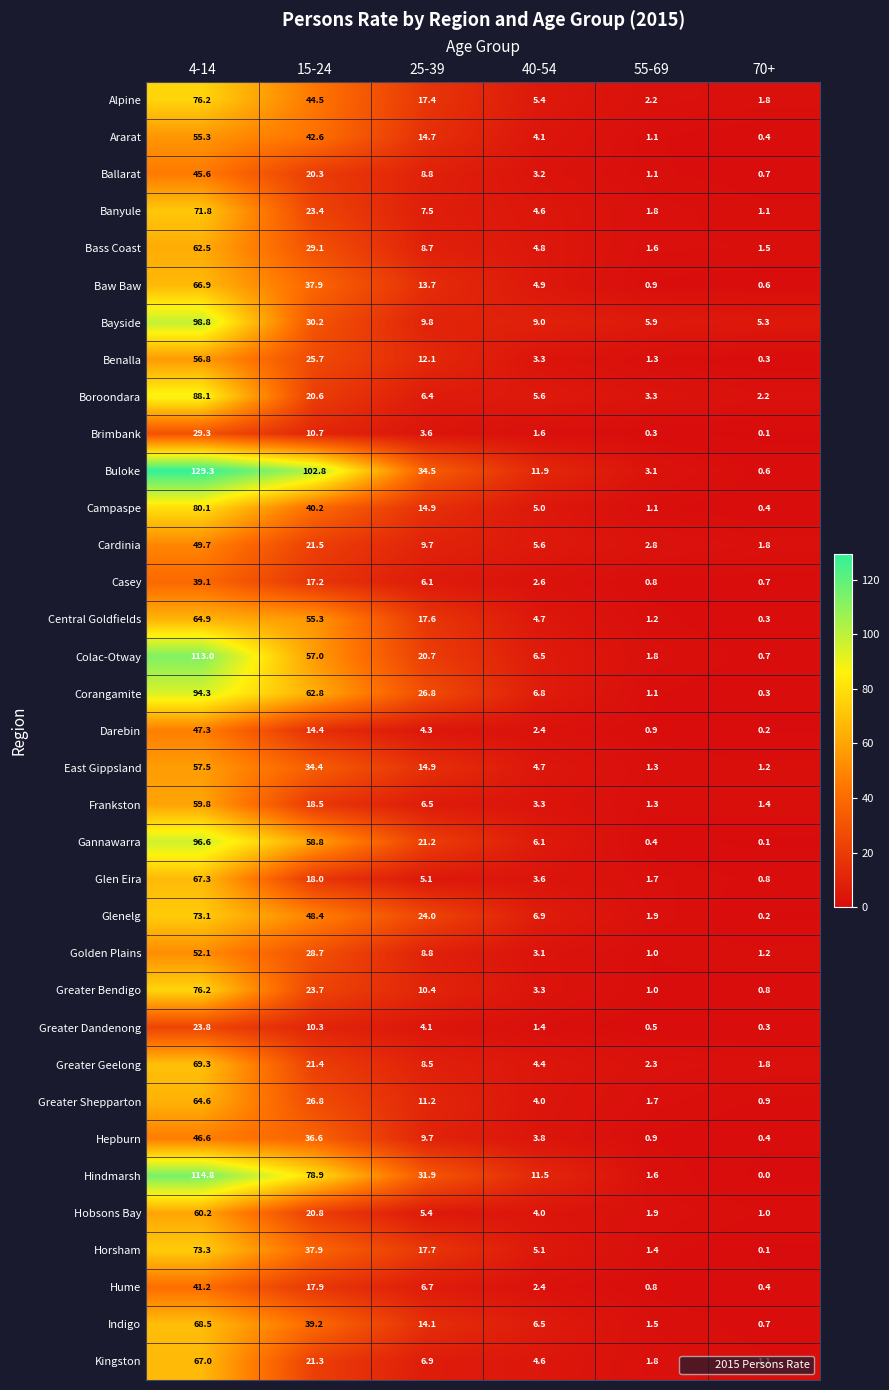

Where is Hepburn nearest to the value 23?

25-39